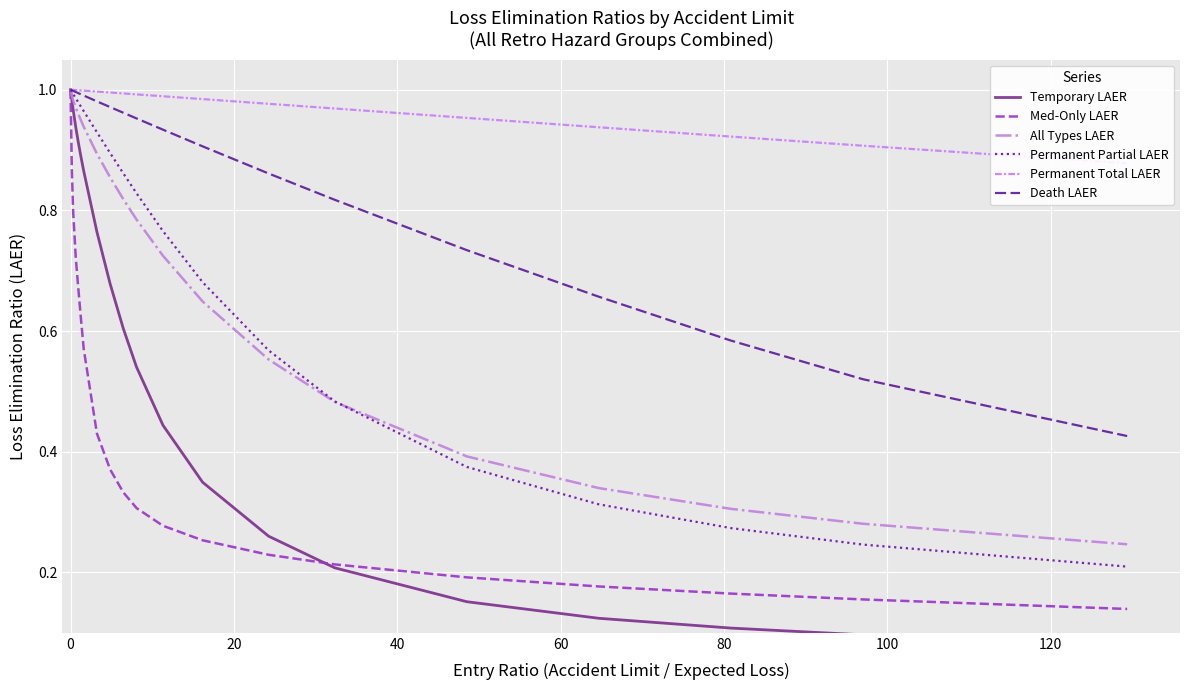

True or false: Permanent Total LAER and Med-Only LAER intersect in this chart.

False